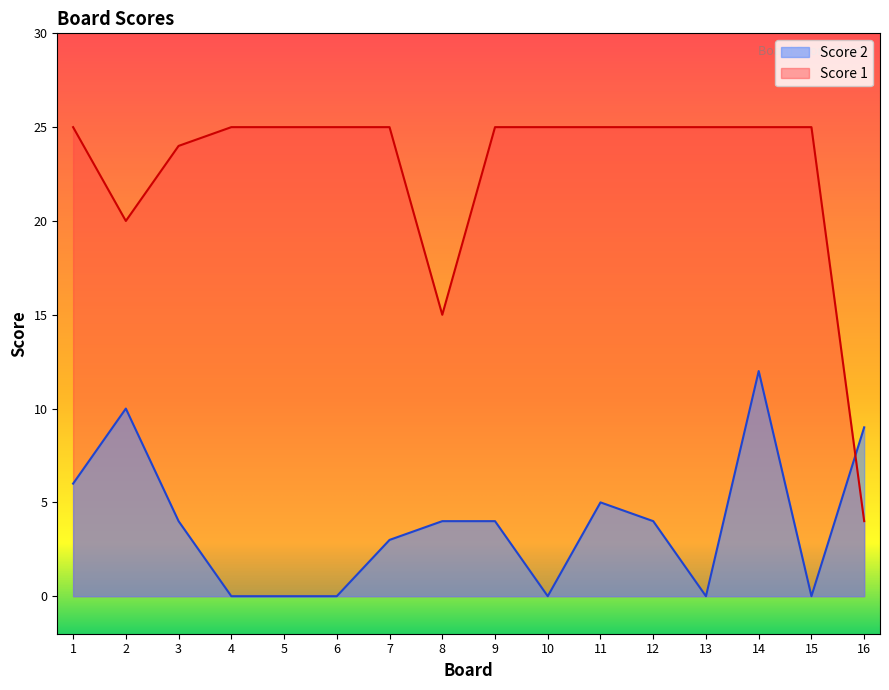

How many positive values does the Score 2 series have?

10